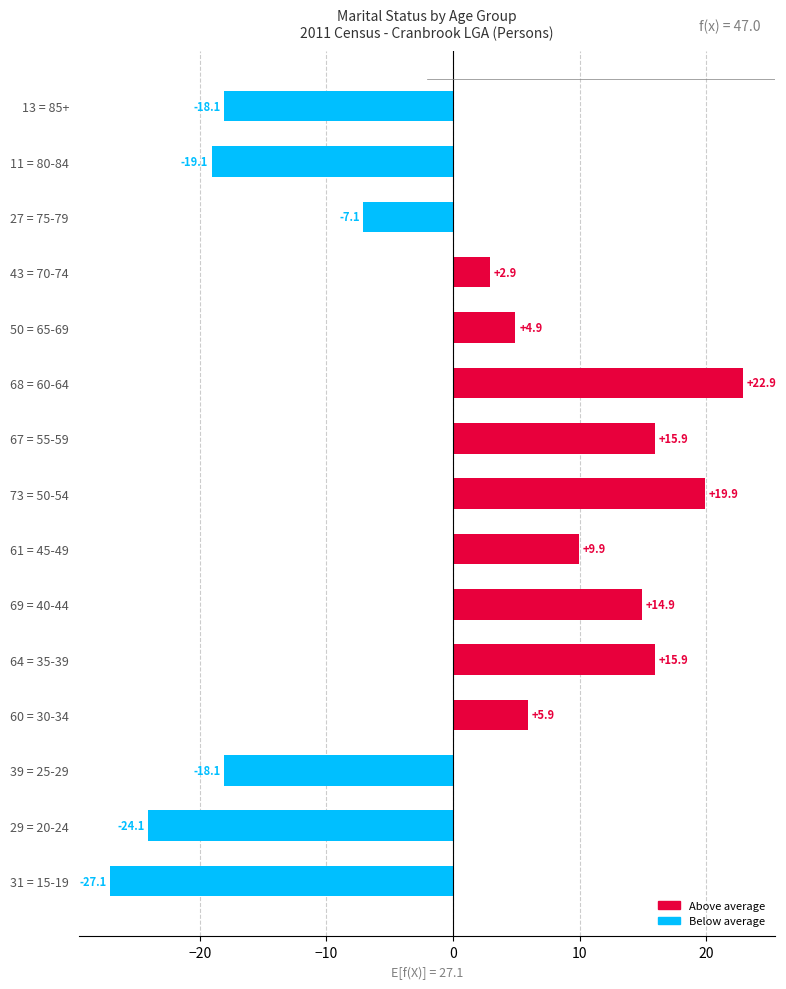

Reading top to bottom, extract all data points from this chart.

-18.1	-19.1	-7.1	2.9	4.9	22.9	15.9	19.9	9.9	14.9	15.9	5.9	-18.1	-24.1	-27.1